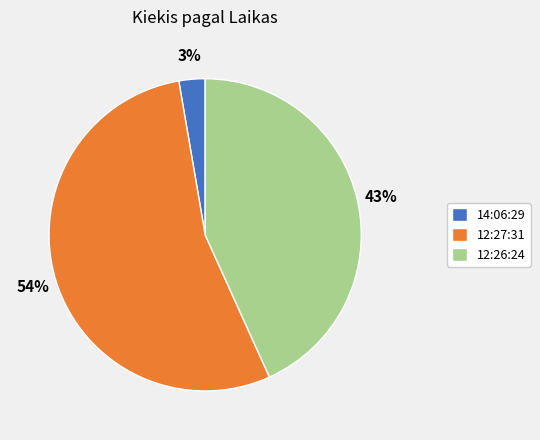

How many segments does this pie chart have?

3